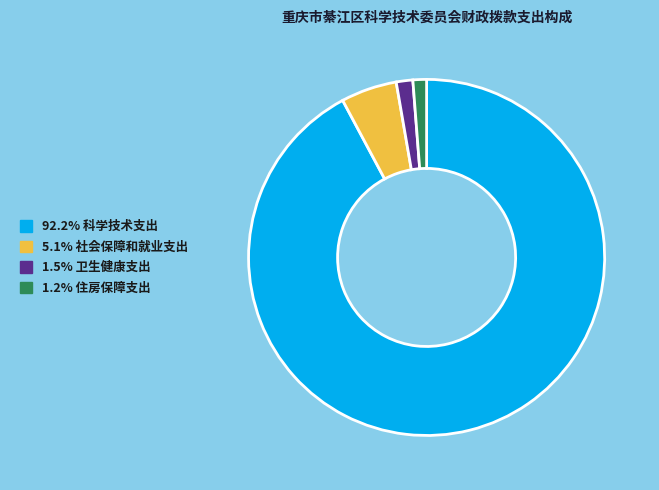

Count the number of slices in the pie.

4